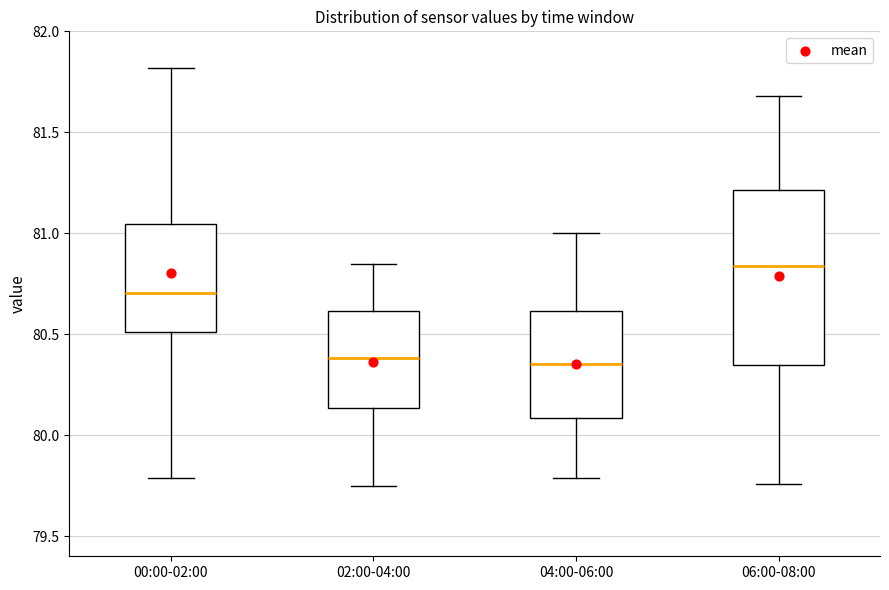

Which box's median line is the highest?

06:00-08:00